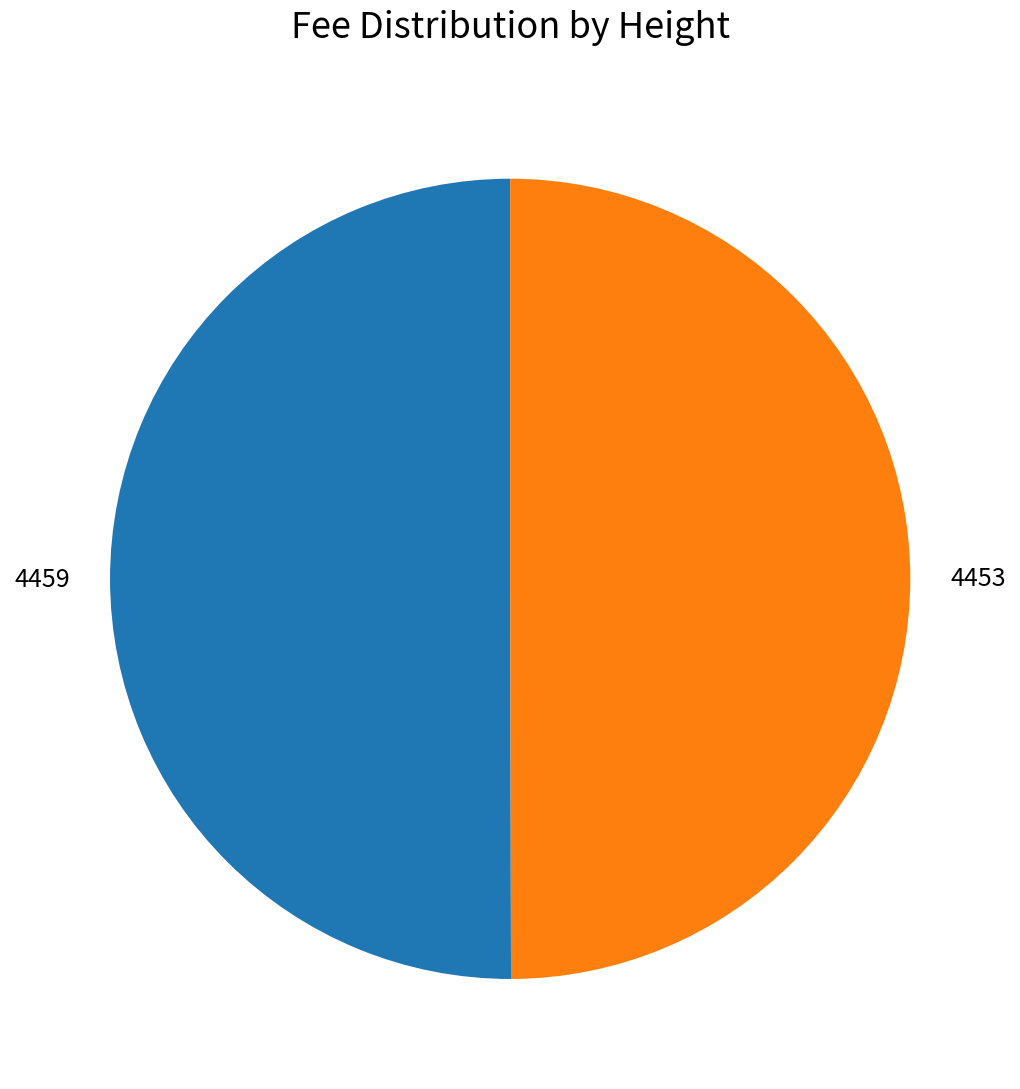

Do 4453 and 4459 together represent more than half of the pie?

Yes